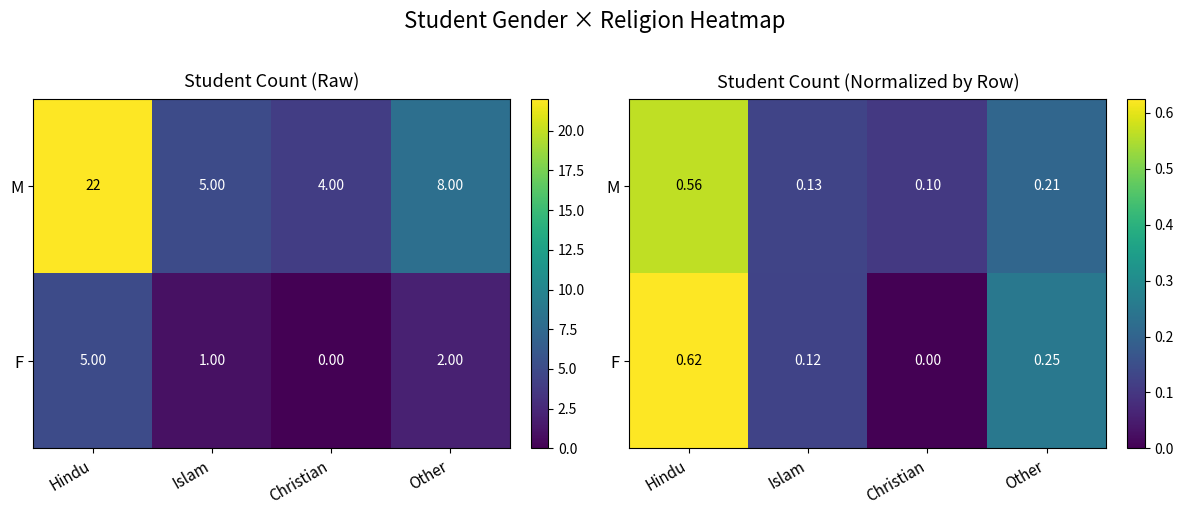

How many values in the F series exceed 0?

3